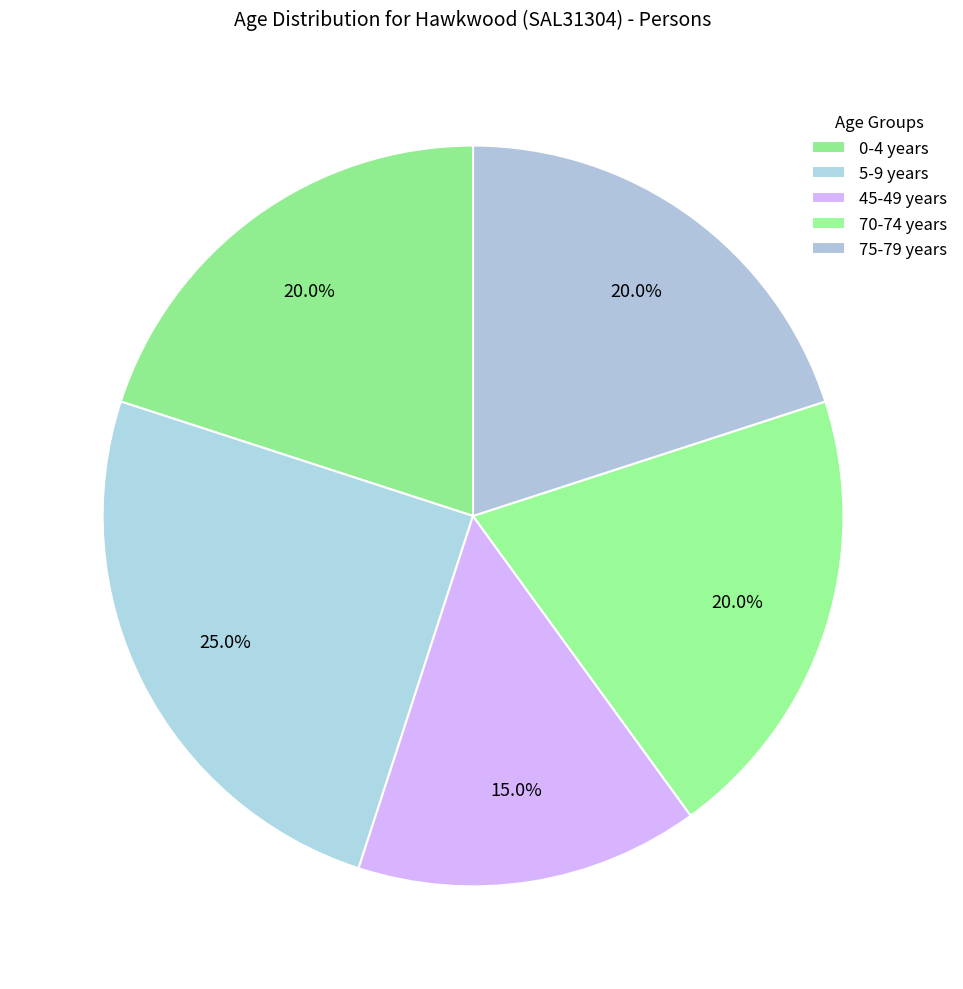

Count the number of slices in the pie.

5